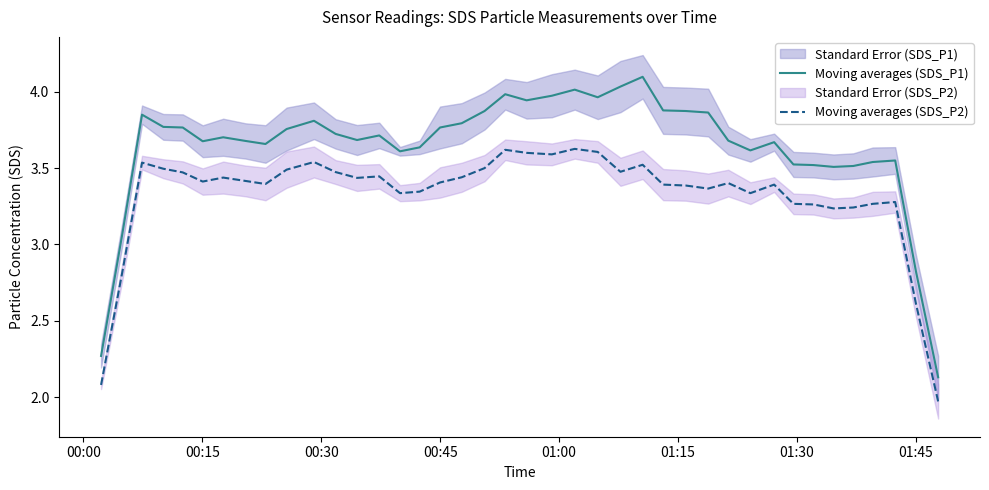

List the series in order of their overall mean, lowest first.

Moving averages (SDS_P2), Moving averages (SDS_P1)